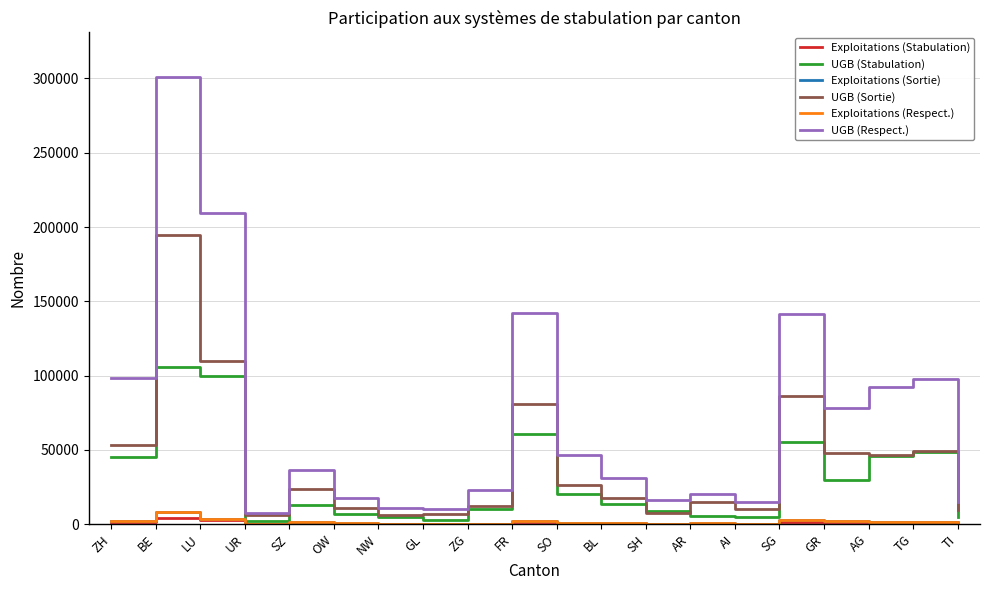

The value of UGB (Stabulation) at FR is 108278. True or false?

False